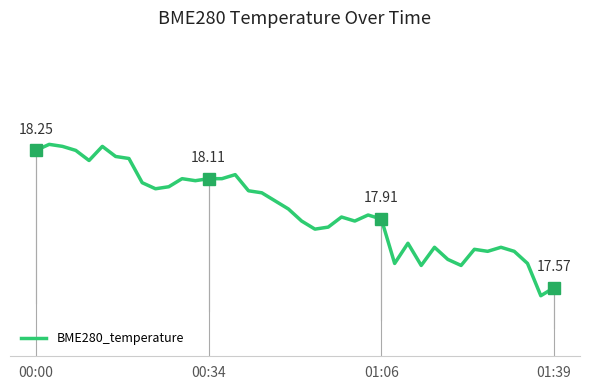

Where is the data nearest to the value 17?

38